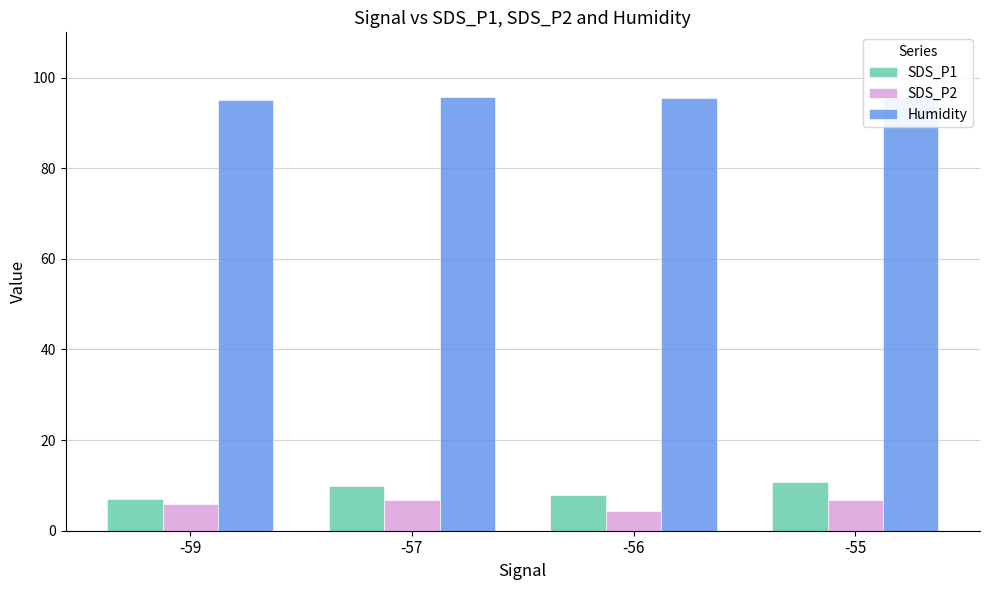

Which series changed the most between -59 and -57?

SDS_P1